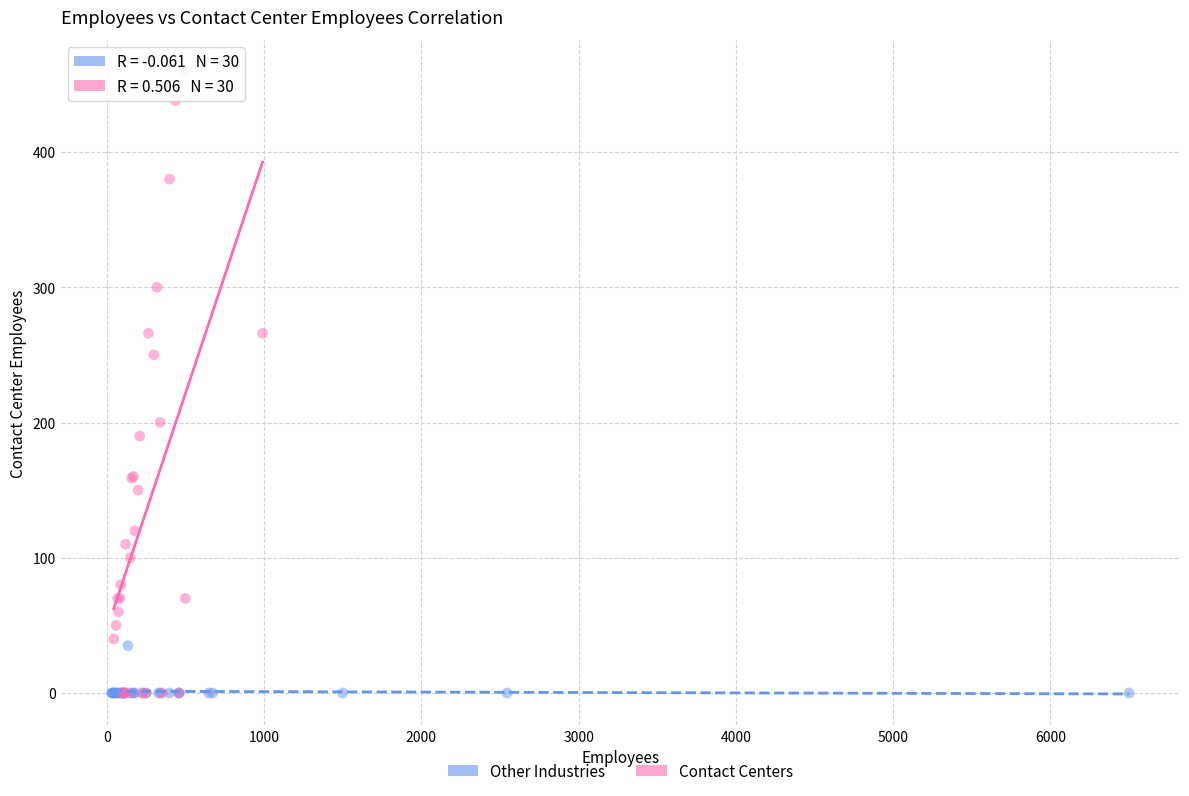

Which series contains the highest Y value?

Contact Centers